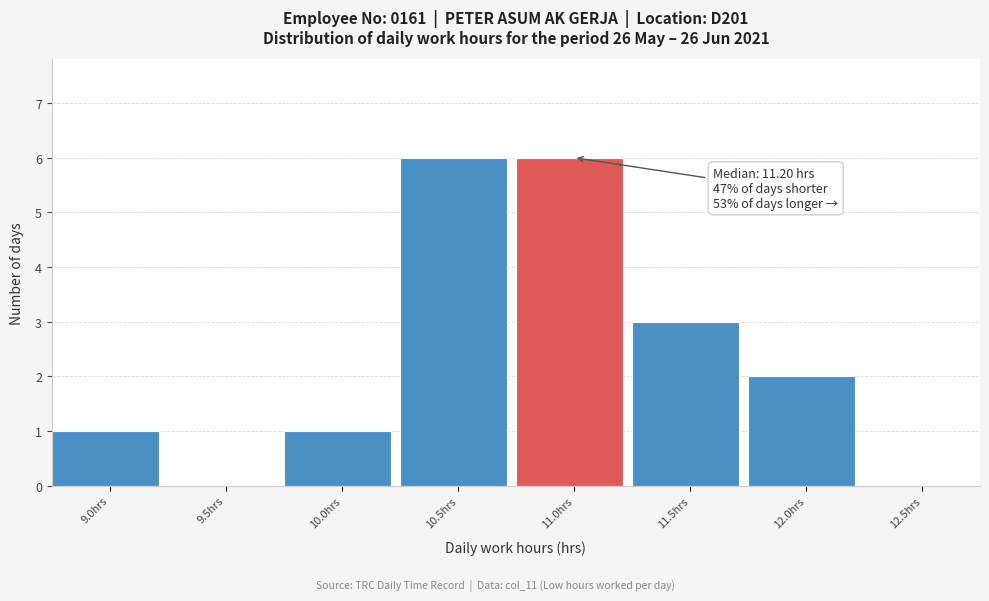

Reading left to right, extract all data points from this chart.

9.0hrs=1	9.5hrs=0	10.0hrs=1	10.5hrs=6	11.0hrs=6	11.5hrs=3	12.0hrs=2	12.5hrs=0